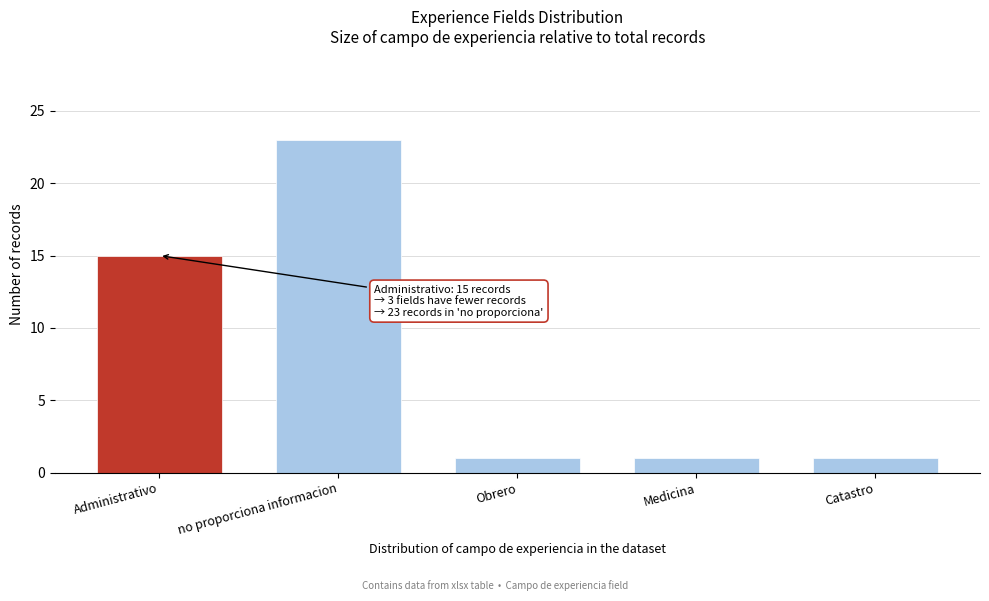

Reading left to right, extract all data points from this chart.

15	23	1	1	1